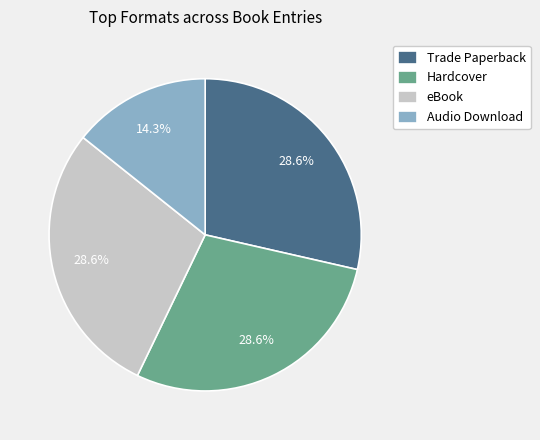

Which has a higher value, Audio Download or eBook?

eBook